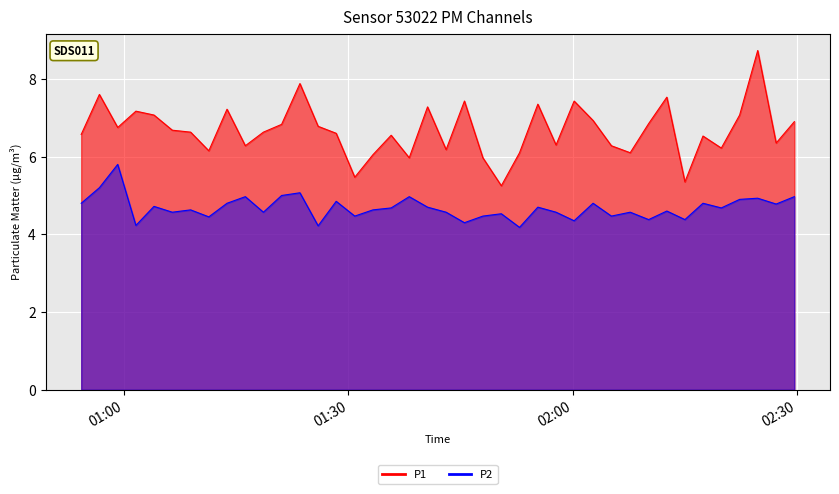

Count the number of categories in the chart.

40